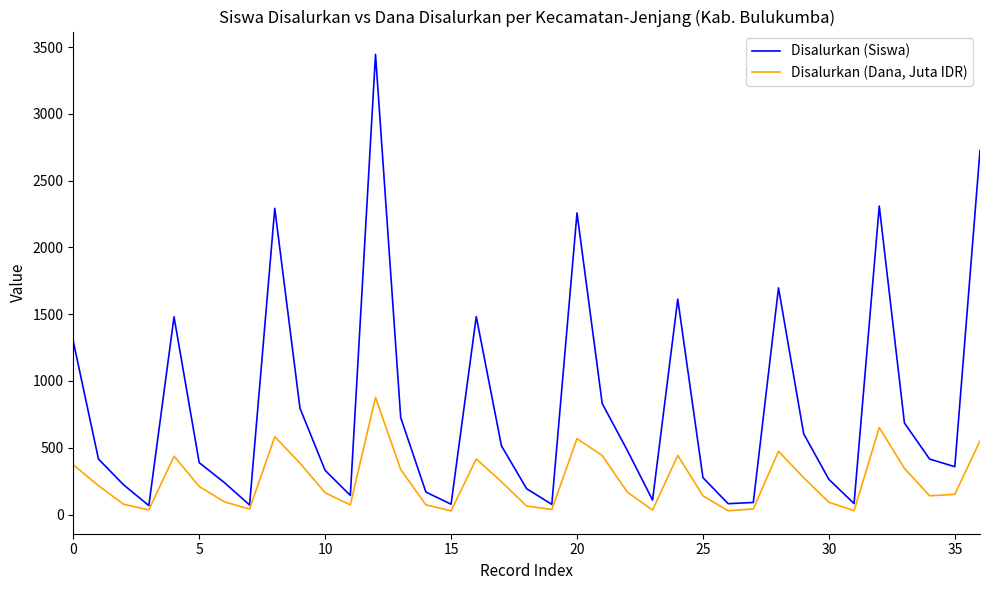

Which series has the widest spread of values?

Disalurkan (Siswa)